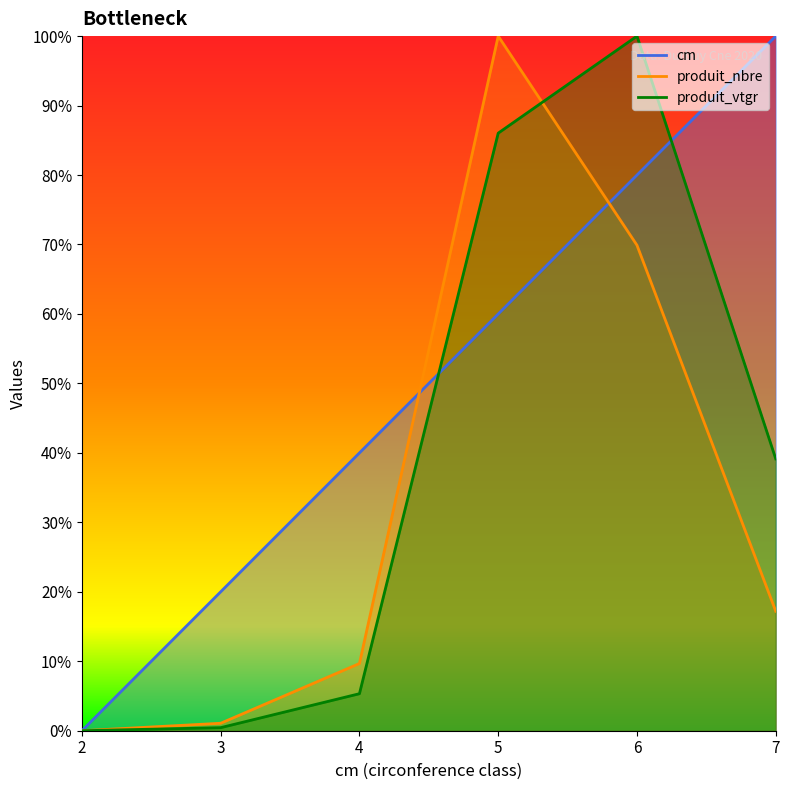

At how many categories does at least one series exceed 53?

3